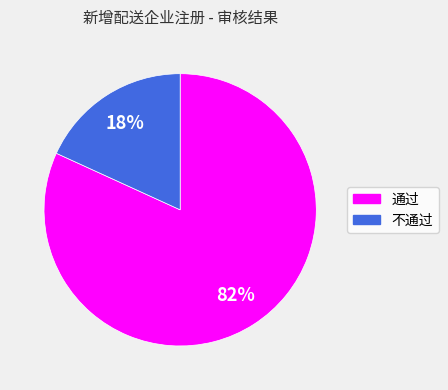

What is the smallest slice in the pie chart?

不通过